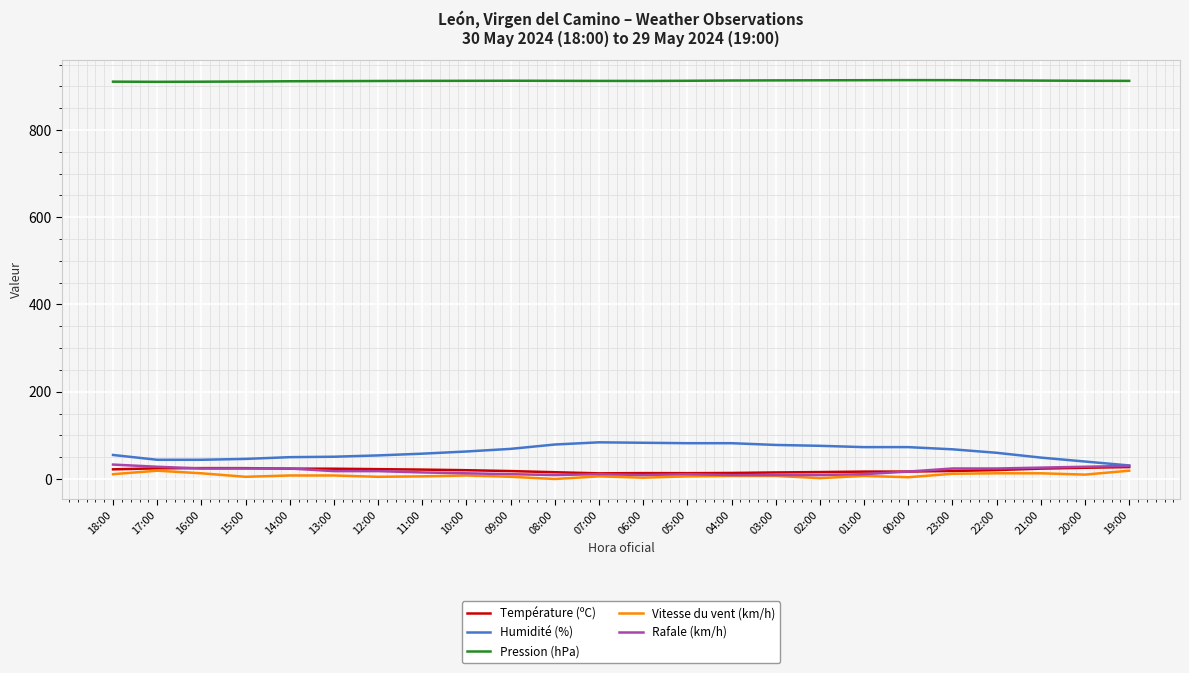

True or false: Pression (hPa) and Vitesse du vent (km/h) intersect in this chart.

False